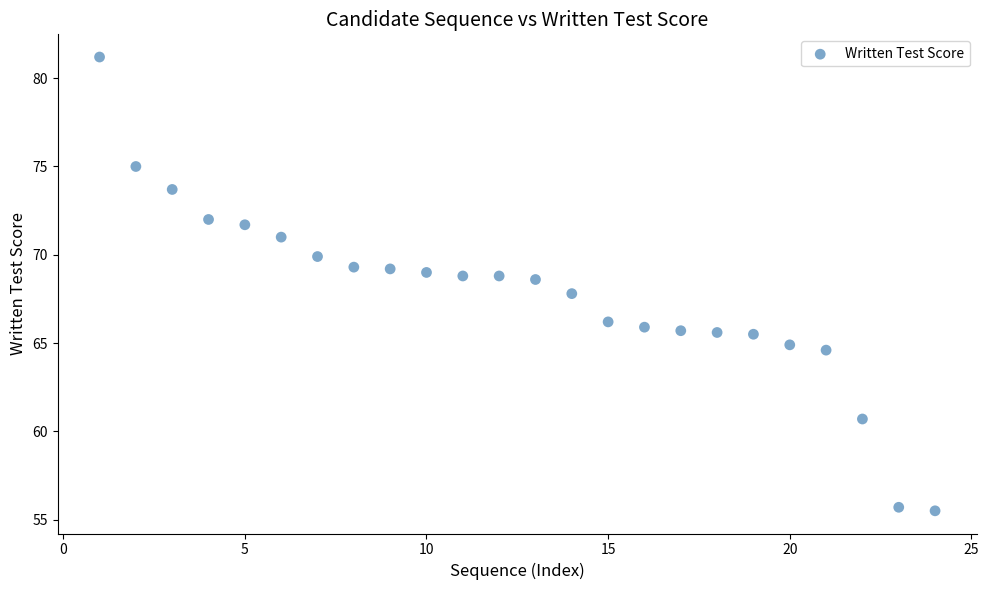

What is the range of X values (max minus min)?

23.0